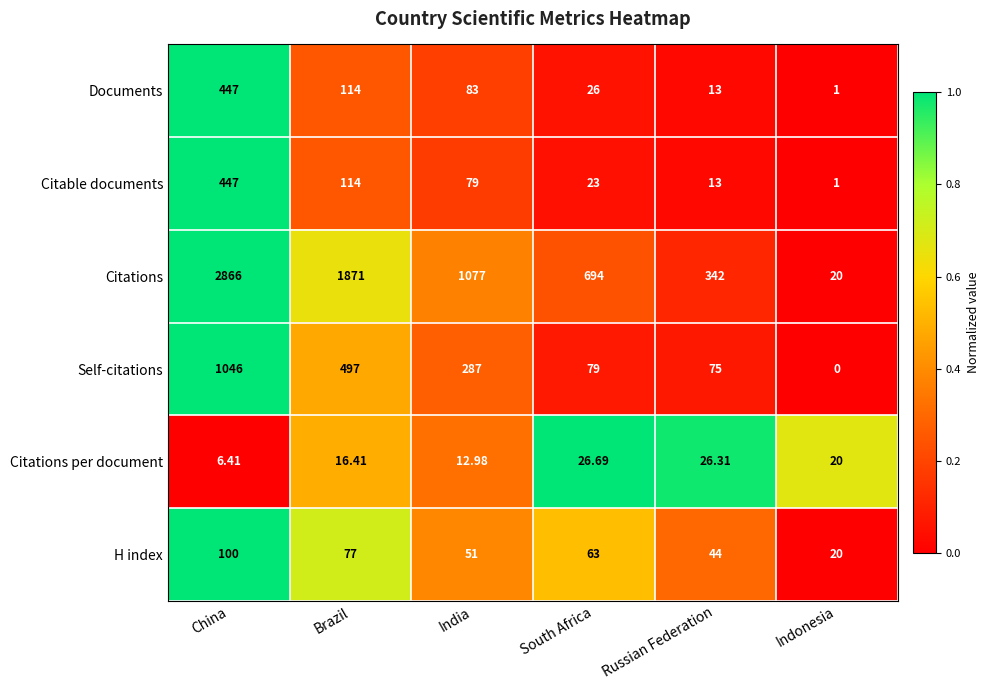

At how many categories does at least one series exceed 0?

6